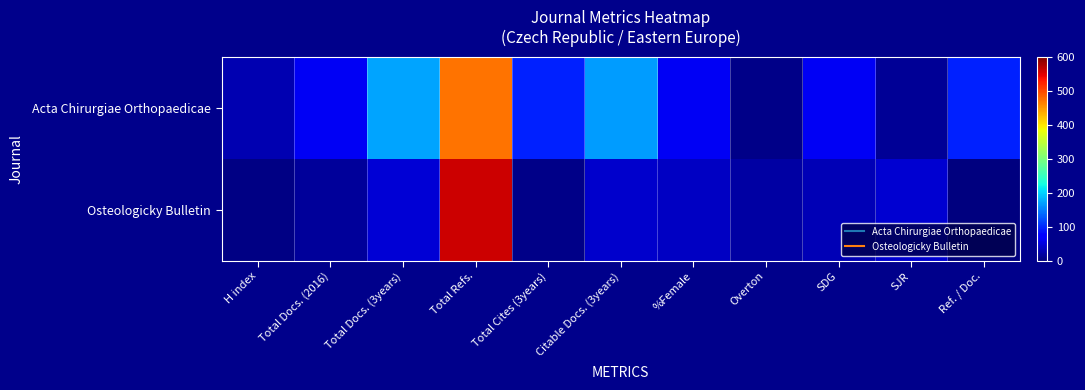

At which category is the sum across all series the highest?

Total Refs.